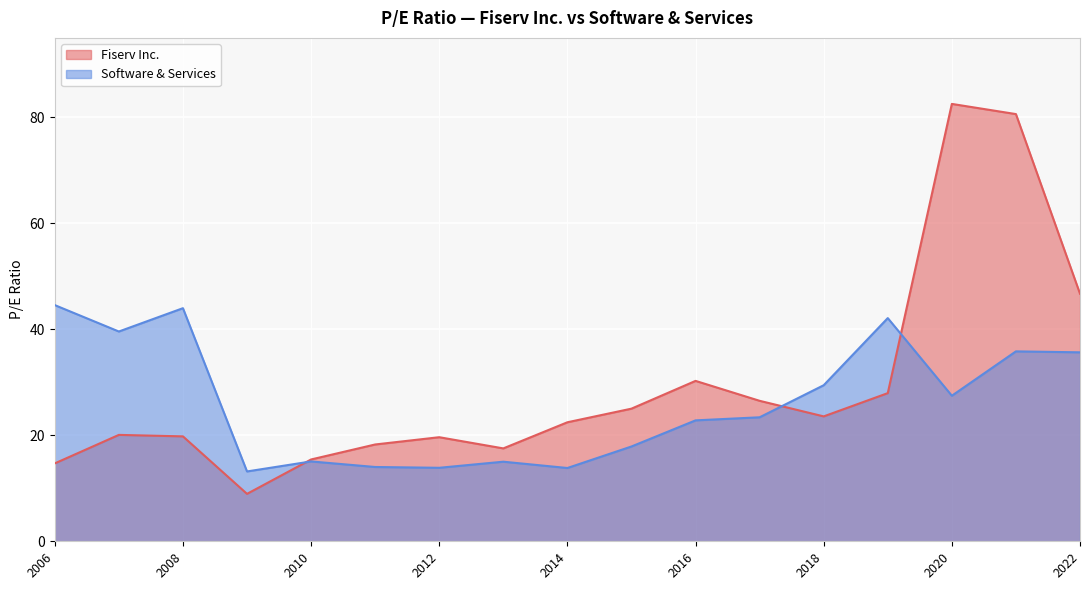

What are all the series names shown in the legend?

Fiserv Inc., Software & Services